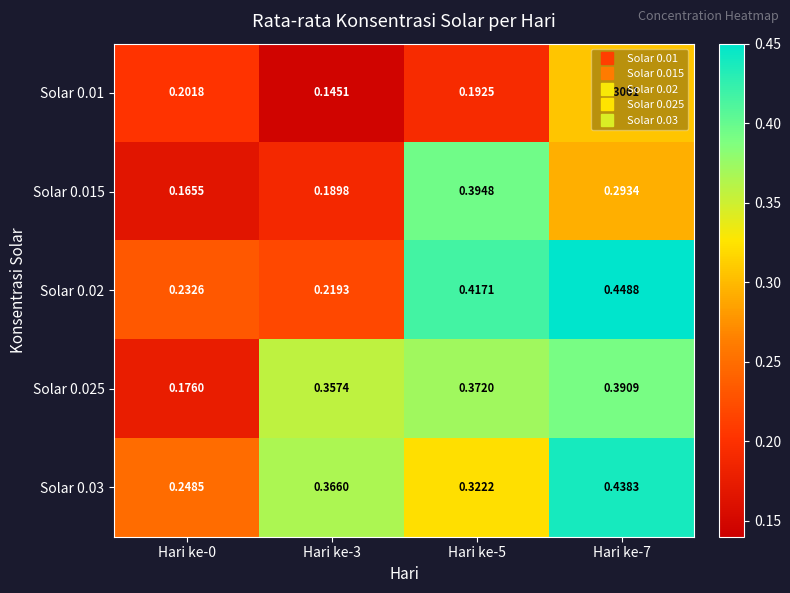

How many data points does each series have?

4